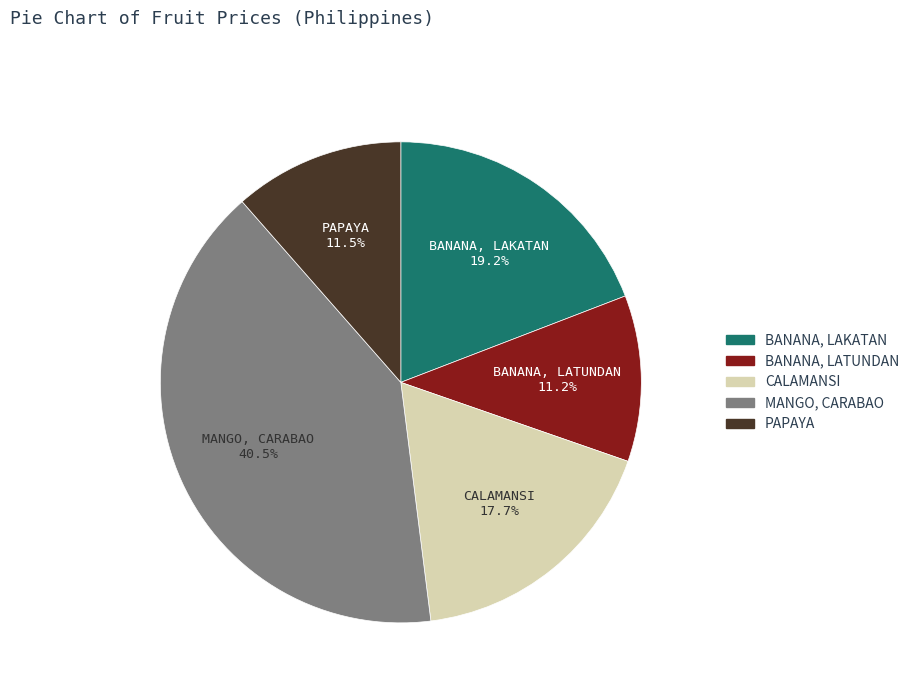

Is there any slice that represents more than half of the pie?

No